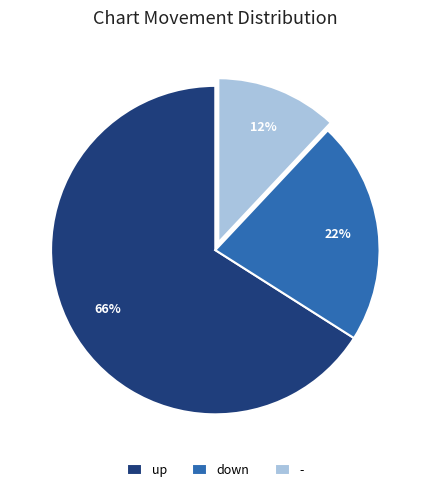

True or false: down accounts for 22% of the total.

True